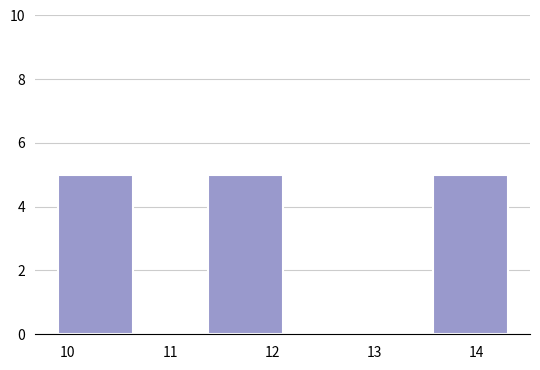

Reading left to right, transcribe this chart: for each bar, give the range it covers on the x-axis and its height. Neither the bar edges nor the heights are printed on the chart, so give them approximately, as read against the axes.

9.9 to 10.6: 5
10.6 to 11.4: 0
11.4 to 12.1: 5
12.1 to 12.8: 0
12.8 to 13.6: 0
13.6 to 14.3: 5